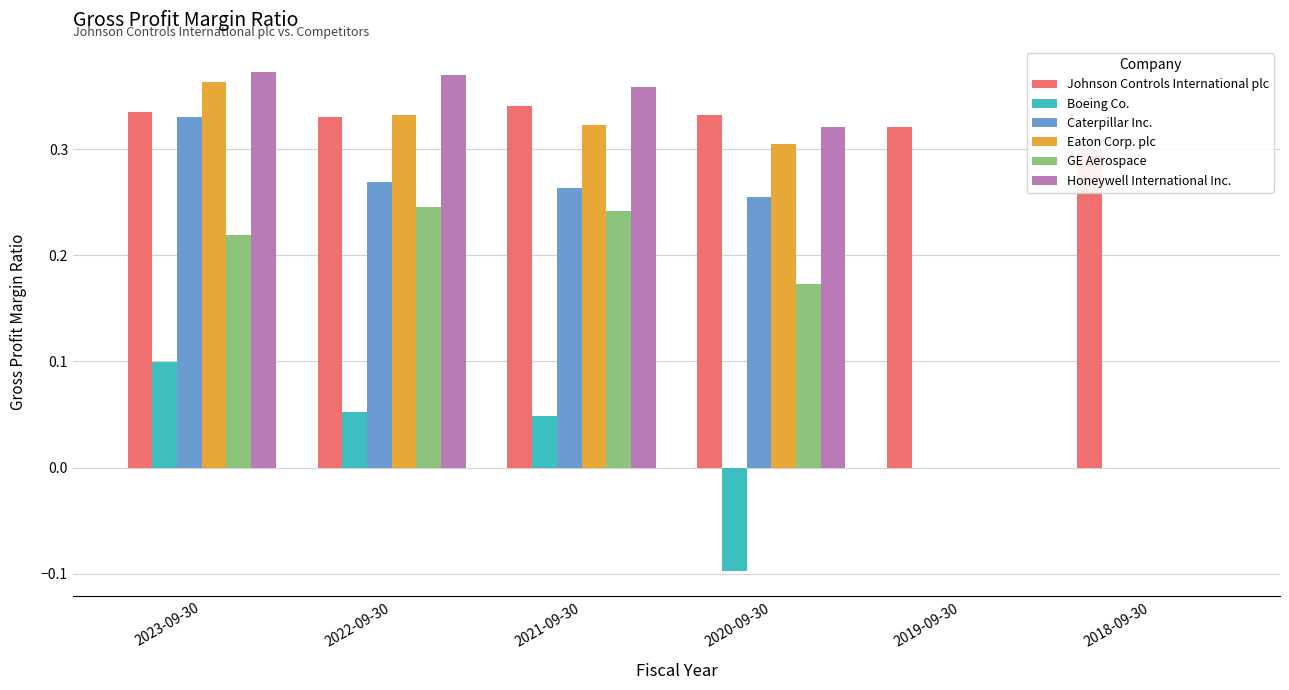

What is the sum of the Honeywell International Inc. values at 2018-09-30 and 2020-09-30?

0.3